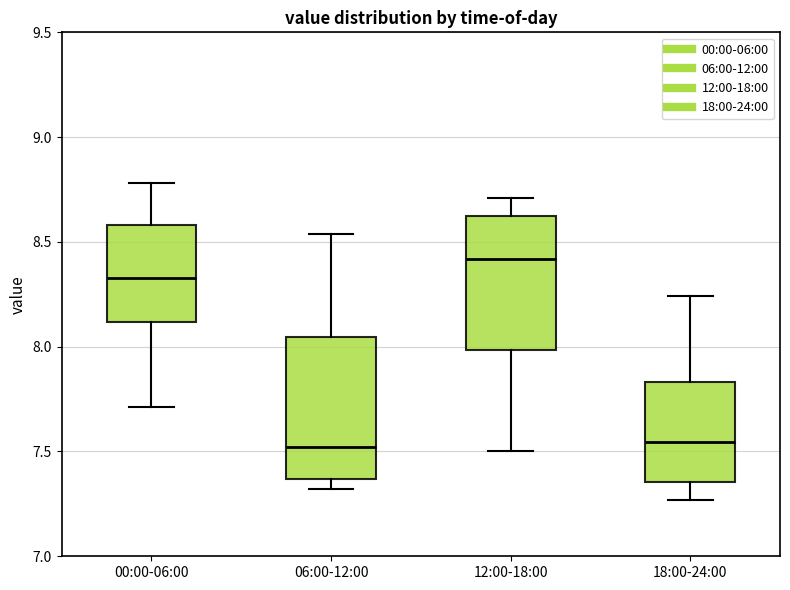

Reading left to right, transcribe this box plot: for each box, give where its median line is, the range the box spans, and where its two whiskers end, as read against the y-axis. The values are not printed on the chart, so give them approximately, as read against the axis.

00:00-06:00: median 8.35, box 8.10 to 8.60, whiskers 7.70 to 8.80
06:00-12:00: median 7.50, box 7.35 to 8.05, whiskers 7.30 to 8.55
12:00-18:00: median 8.40, box 8.00 to 8.65, whiskers 7.50 to 8.70
18:00-24:00: median 7.55, box 7.35 to 7.85, whiskers 7.25 to 8.25